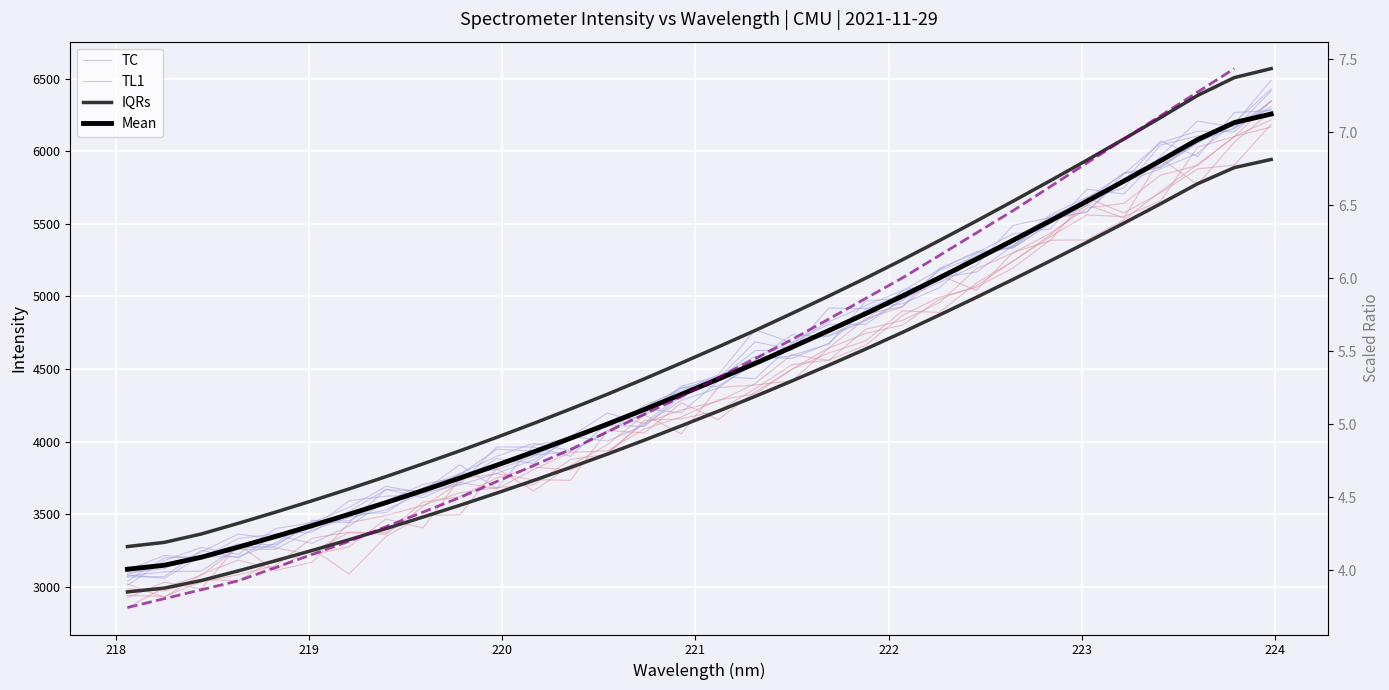

List the series in order of their peak value, highest first.

IQRs, TC, TL1, Mean